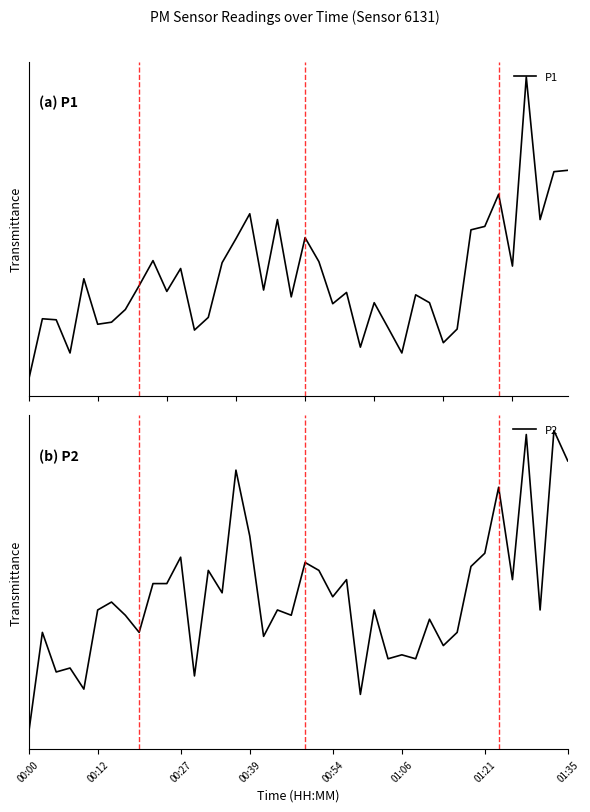

What is the minimum value for P1?

12.3